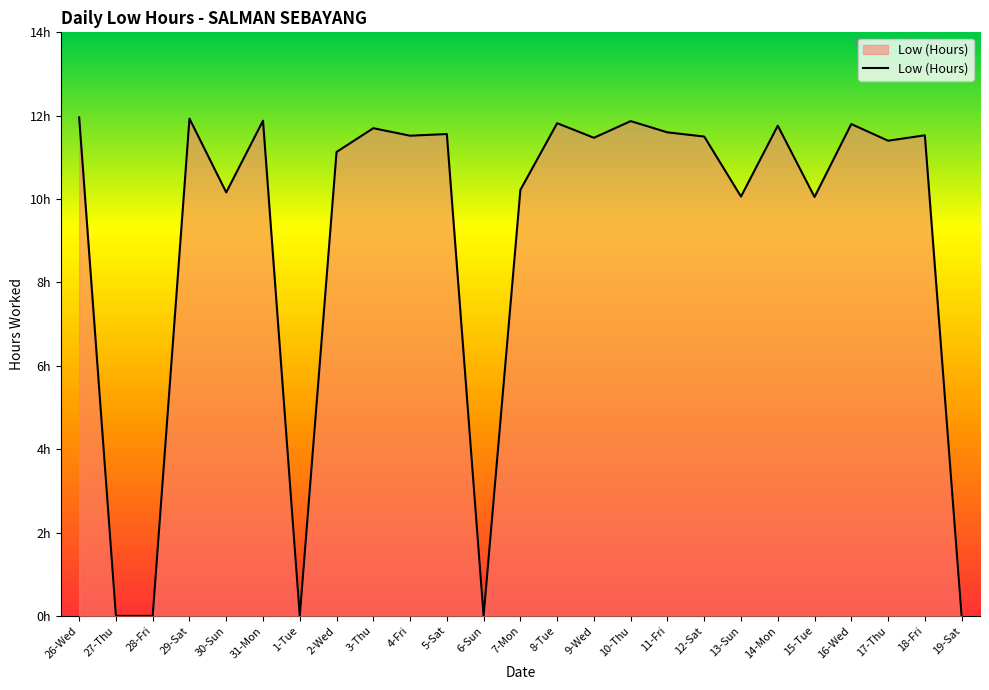

What is the value of the 10th point from the left?

11.5